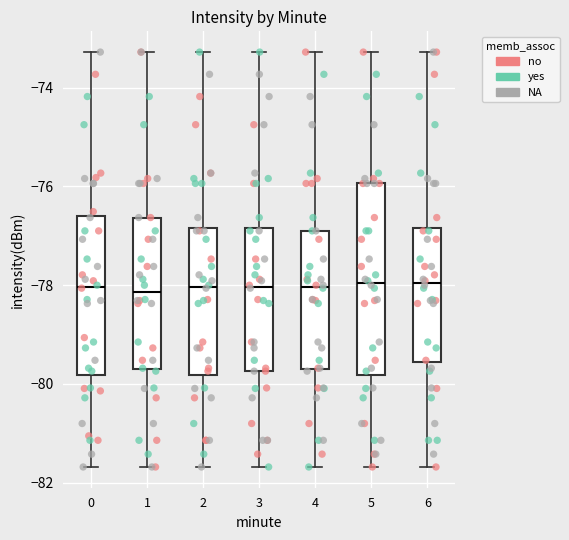

Reading left to right, transcribe this box plot: for each box, give where its median line is, the range the box spans, and where its two whiskers end, as read against the y-axis. The values are not printed on the chart, so give them approximately, as read against the axis.

0: median -78.0, box -79.8 to -76.6, whiskers -81.6 to -73.2
1: median -78.2, box -79.6 to -76.6, whiskers -81.6 to -73.2
2: median -78.0, box -79.8 to -76.8, whiskers -81.6 to -73.2
3: median -78.0, box -79.8 to -76.8, whiskers -81.6 to -73.2
4: median -78.0, box -79.6 to -76.8, whiskers -81.6 to -73.2
5: median -78.0, box -79.8 to -76.0, whiskers -81.6 to -73.2
6: median -78.0, box -79.6 to -76.8, whiskers -81.6 to -73.2